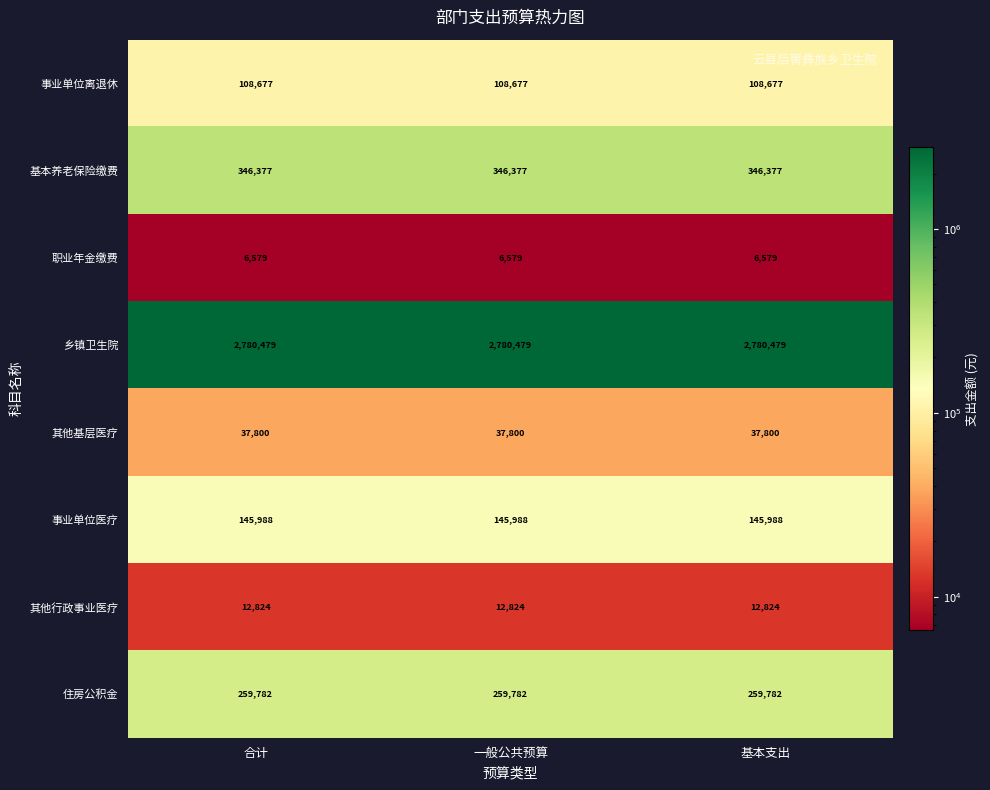

What is the spread (max minus min) of values at 一般公共预算?

2773900